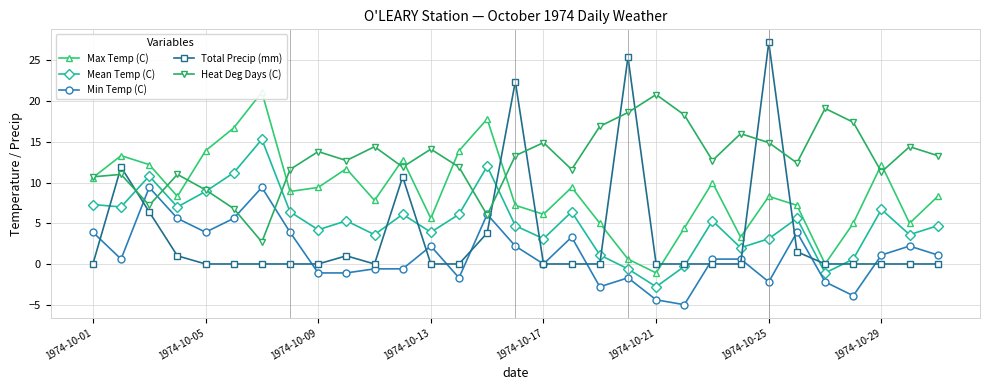

Which series has the largest total across all categories?

Heat Deg Days (C)